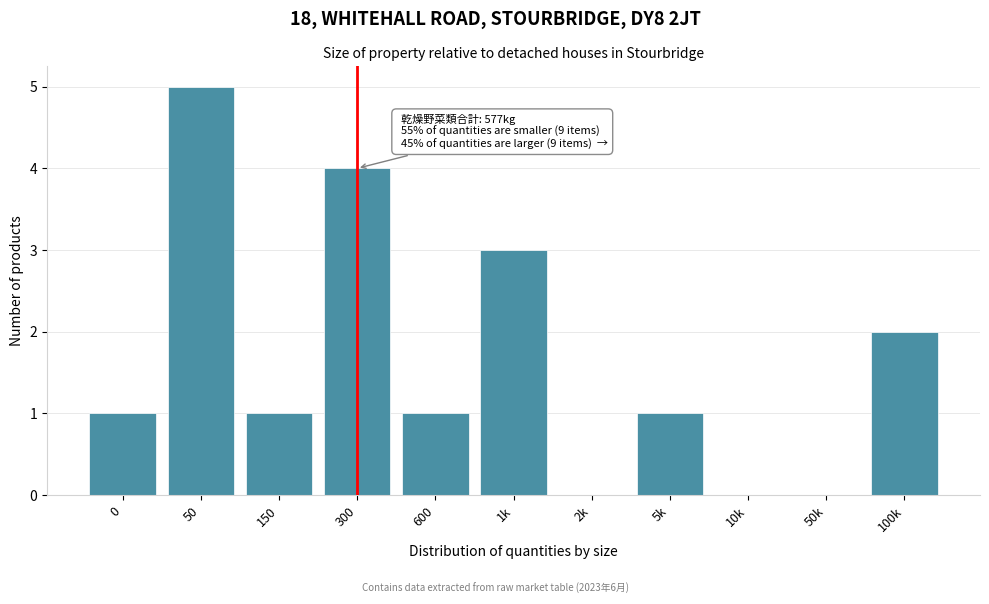

Reading left to right, transcribe all the data shown in this chart.

0=1	50=5	150=1	300=4	600=1	1k=3	2k=0	5k=1	10k=0	50k=0	100k=2